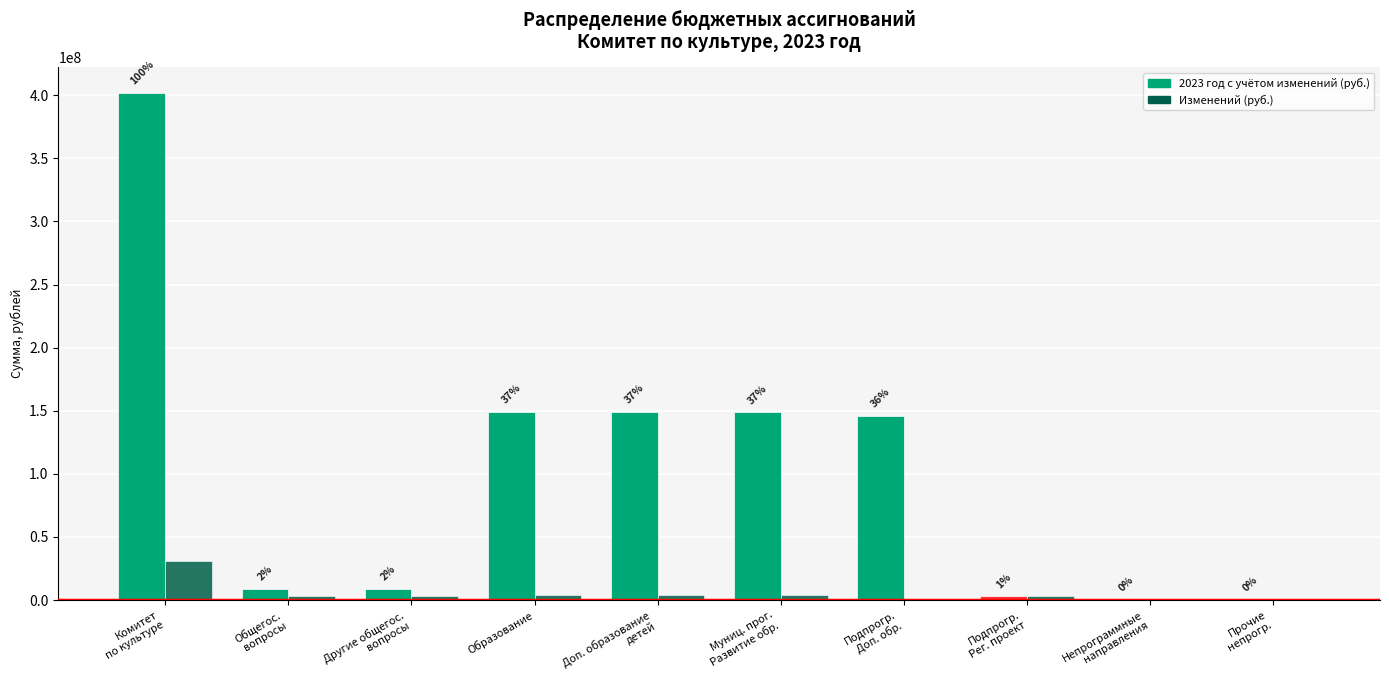

What value does the Изменений (руб.) series have at Образование?

4267274.0